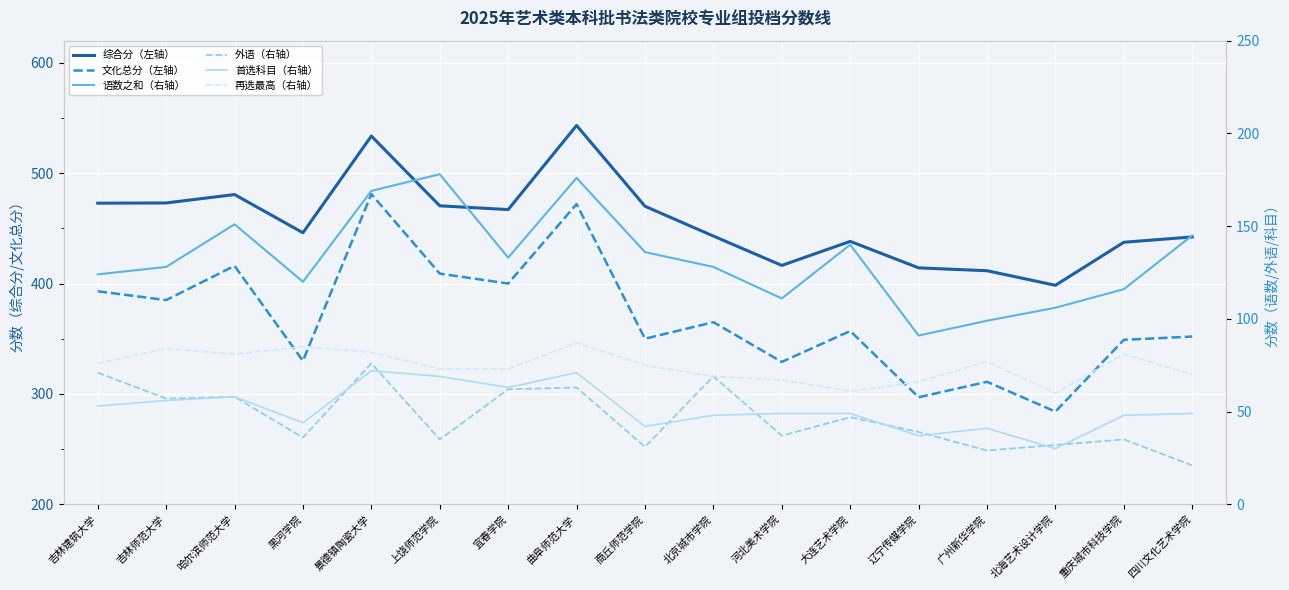

Rank the categories by 外语（右轴） value from highest to lowest.

景德镇陶瓷大学, 吉林建筑大学, 北京城市学院, 曲阜师范大学, 宜春学院, 哈尔滨师范大学, 吉林师范大学, 大连艺术学院, 辽宁传媒学院, 河北美术学院, 黑河学院, 上饶师范学院, 重庆城市科技学院, 北海艺术设计学院, 商丘师范学院, 广州新华学院, 四川文化艺术学院